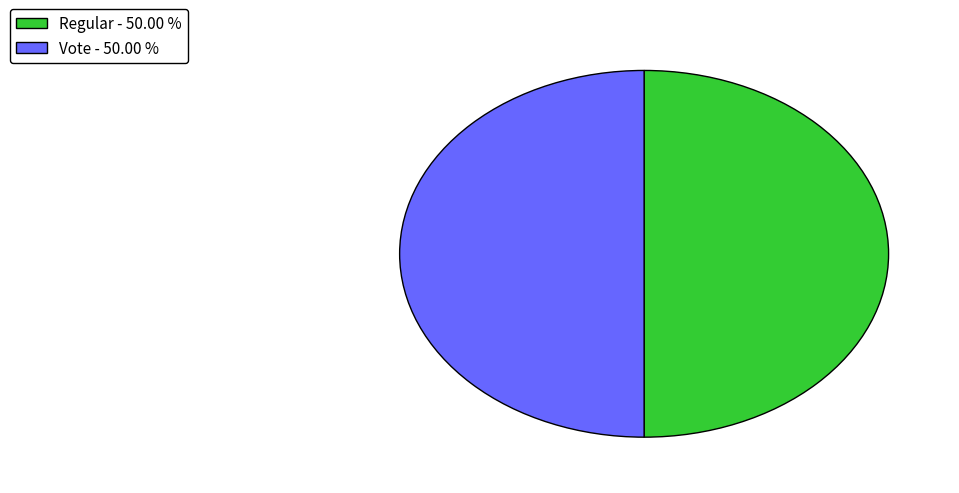

What is the ratio of the value at Vote to the value at Regular?

1.0